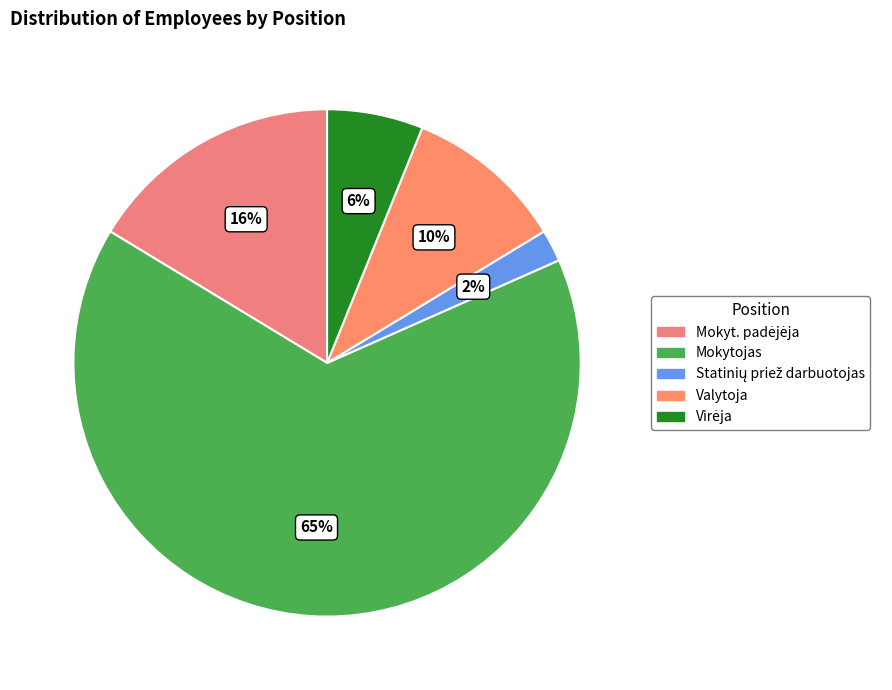

Between Valytoja and Mokytojas, which is larger?

Mokytojas